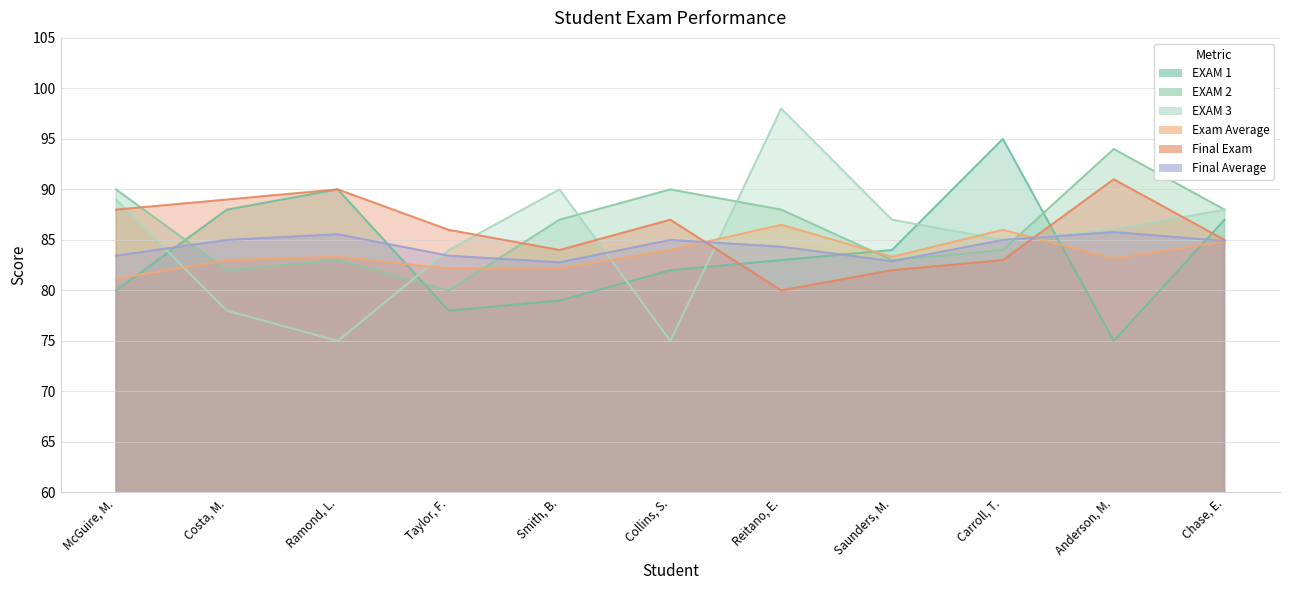

What are all the series names shown in the legend?

EXAM 1, EXAM 2, EXAM 3, Exam Average, Final Exam, Final Average